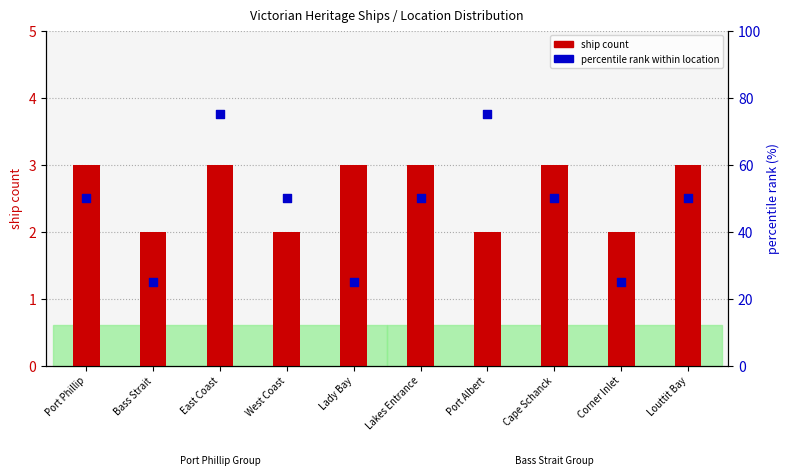

At how many categories does at least one series exceed 68?

2